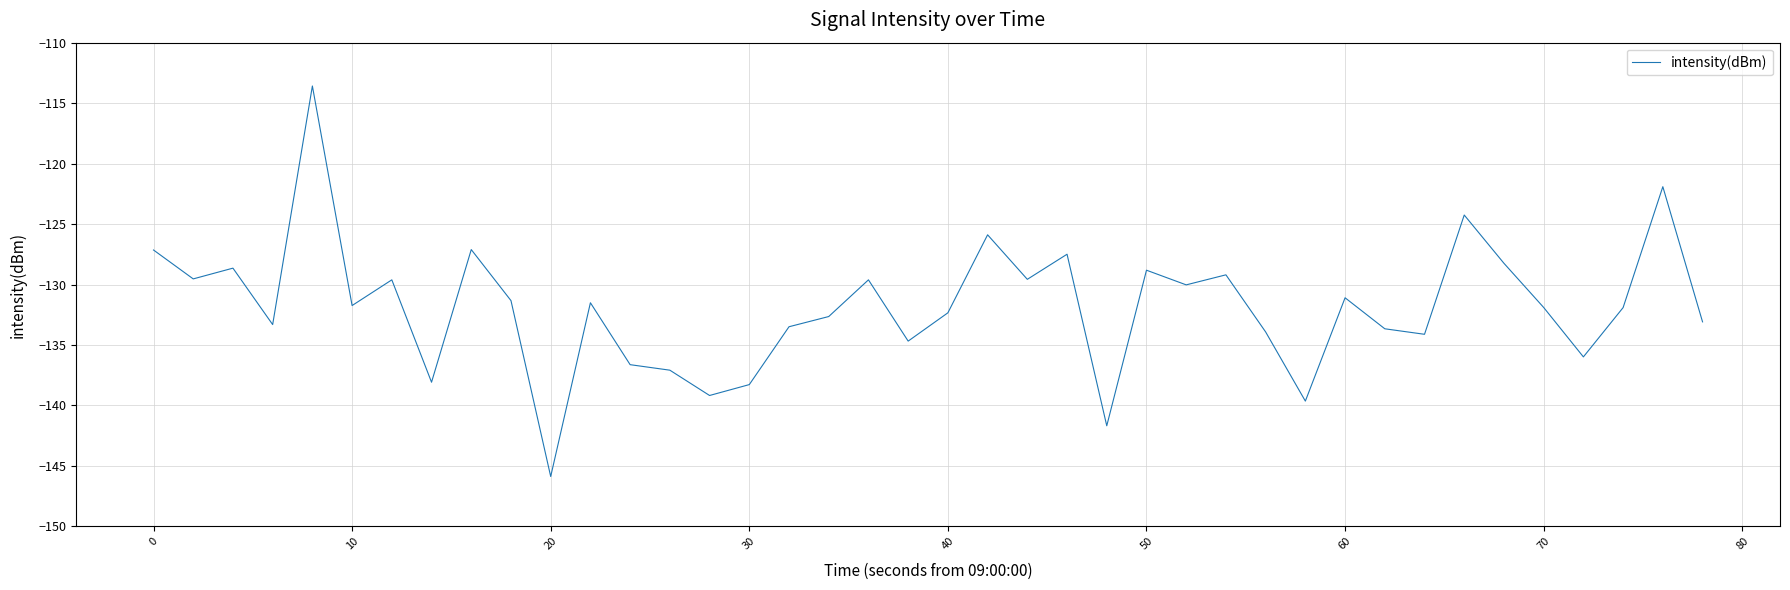

What is the difference between the maximum and minimum values?

32.3